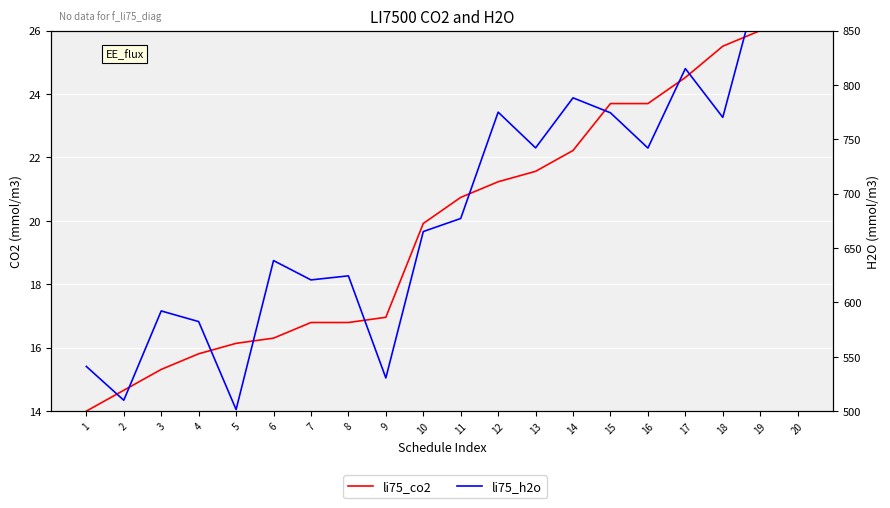

At which label is li75_co2 closest to 20?

10